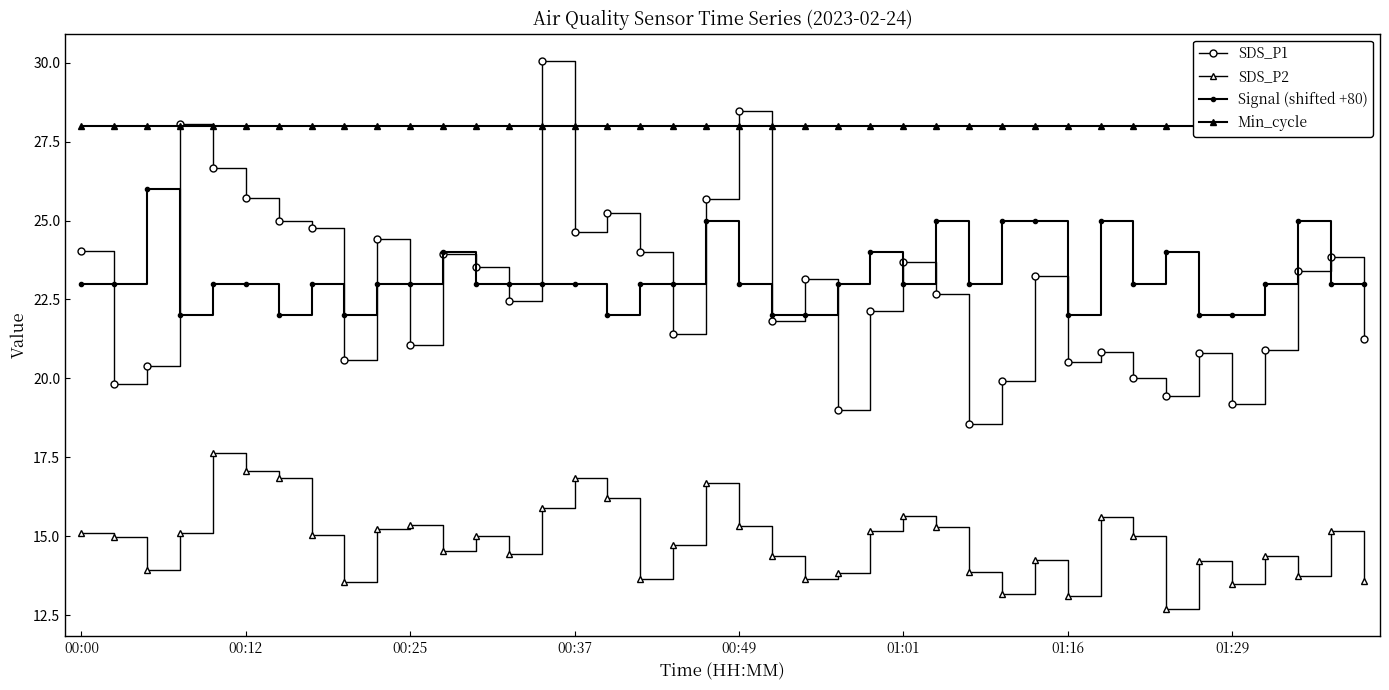

Reading right to left, what are all the values shown in this chart?

SDS_P1: 21.2	23.9	23.4	20.9	19.2	20.8	19.4	20.0	20.9	20.5	23.2	19.9	18.6	22.7	23.7	22.1	19.0	23.1	21.8	28.5	25.7	21.4	24.0	25.2	24.6	30.1	22.4	23.5	23.9	21.1	24.4	20.6	24.8	25.0	25.7	26.7	28.1	20.4	19.8	24.0
SDS_P2: 13.6	15.2	13.7	14.4	13.5	14.2	12.7	15.0	15.6	13.1	14.2	13.2	13.9	15.3	15.7	15.2	13.8	13.6	14.4	15.3	16.7	14.7	13.6	16.2	16.9	15.9	14.4	15.0	14.5	15.3	15.2	13.6	15.1	16.8	17.1	17.6	15.1	13.9	15.0	15.1
Signal (shifted +80): 23.0	23.0	25.0	23.0	22.0	22.0	24.0	23.0	25.0	22.0	25.0	25.0	23.0	25.0	23.0	24.0	23.0	22.0	22.0	23.0	25.0	23.0	23.0	22.0	23.0	23.0	23.0	23.0	24.0	23.0	23.0	22.0	23.0	22.0	23.0	23.0	22.0	26.0	23.0	23.0
Min_cycle: 28.0	28.0	28.0	28.0	28.0	28.0	28.0	28.0	28.0	28.0	28.0	28.0	28.0	28.0	28.0	28.0	28.0	28.0	28.0	28.0	28.0	28.0	28.0	28.0	28.0	28.0	28.0	28.0	28.0	28.0	28.0	28.0	28.0	28.0	28.0	28.0	28.0	28.0	28.0	28.0